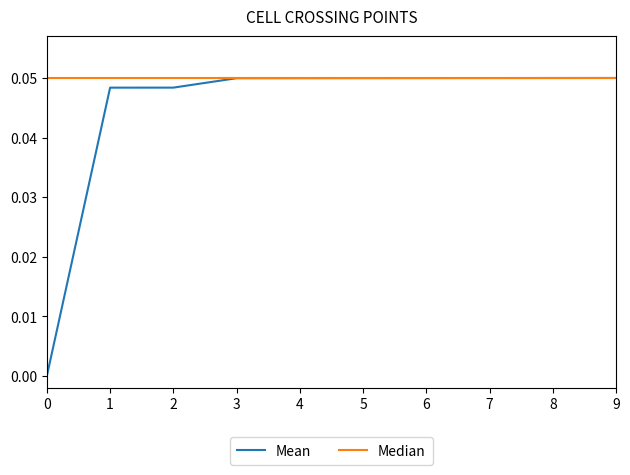

What are all the series names shown in the legend?

Mean, Median